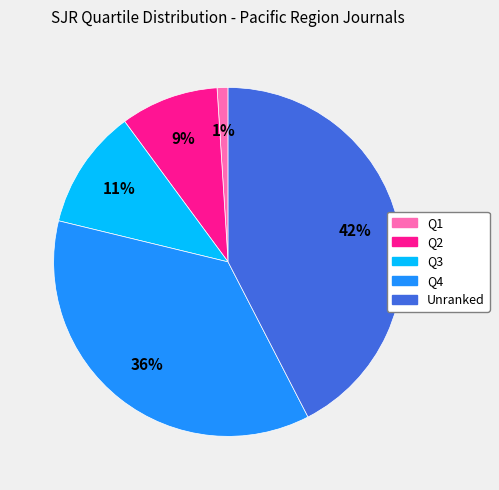

To the nearest percent, what is the difference between the largest and smallest slice percentages?

41%